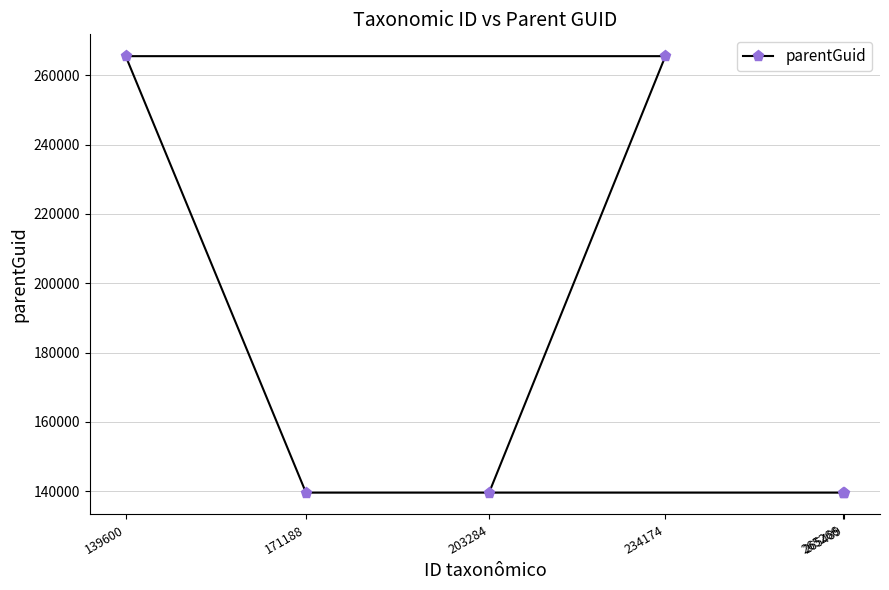

List the labels in order of value, largest first.

234174, 139600, 203284, 171188, 265266, 265489